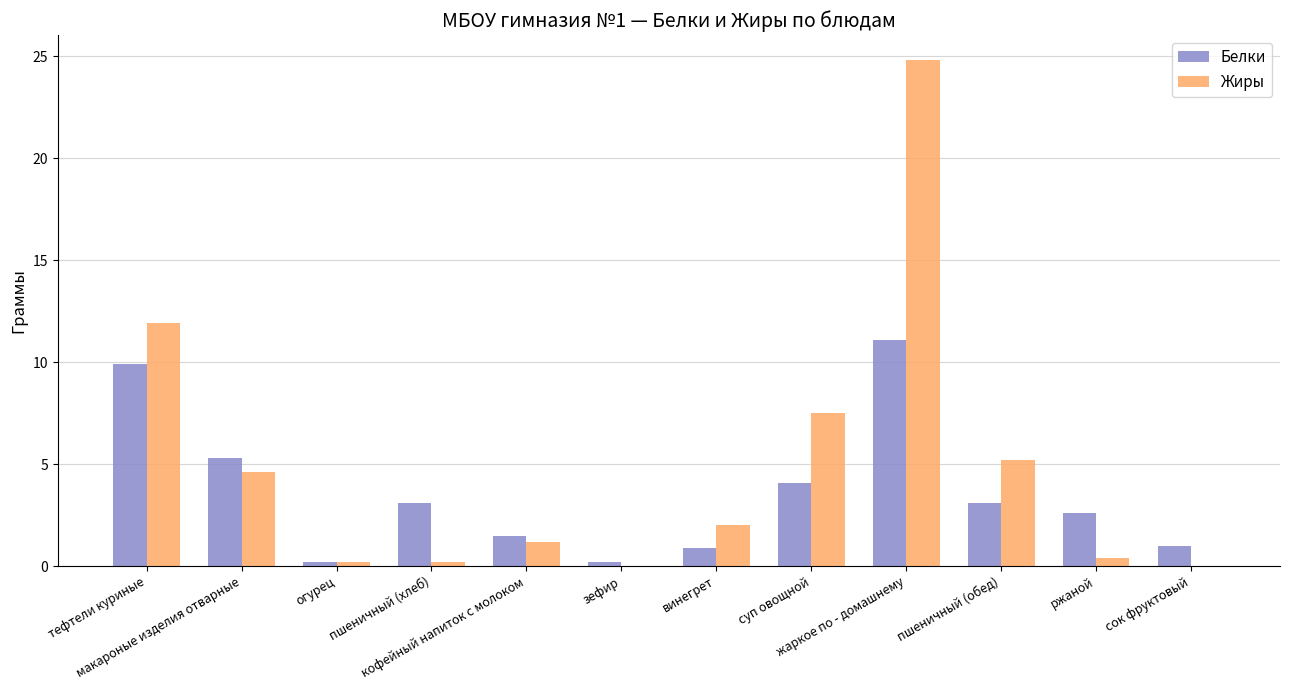

Which label corresponds to the largest value in the chart?

жаркое по - домашнему